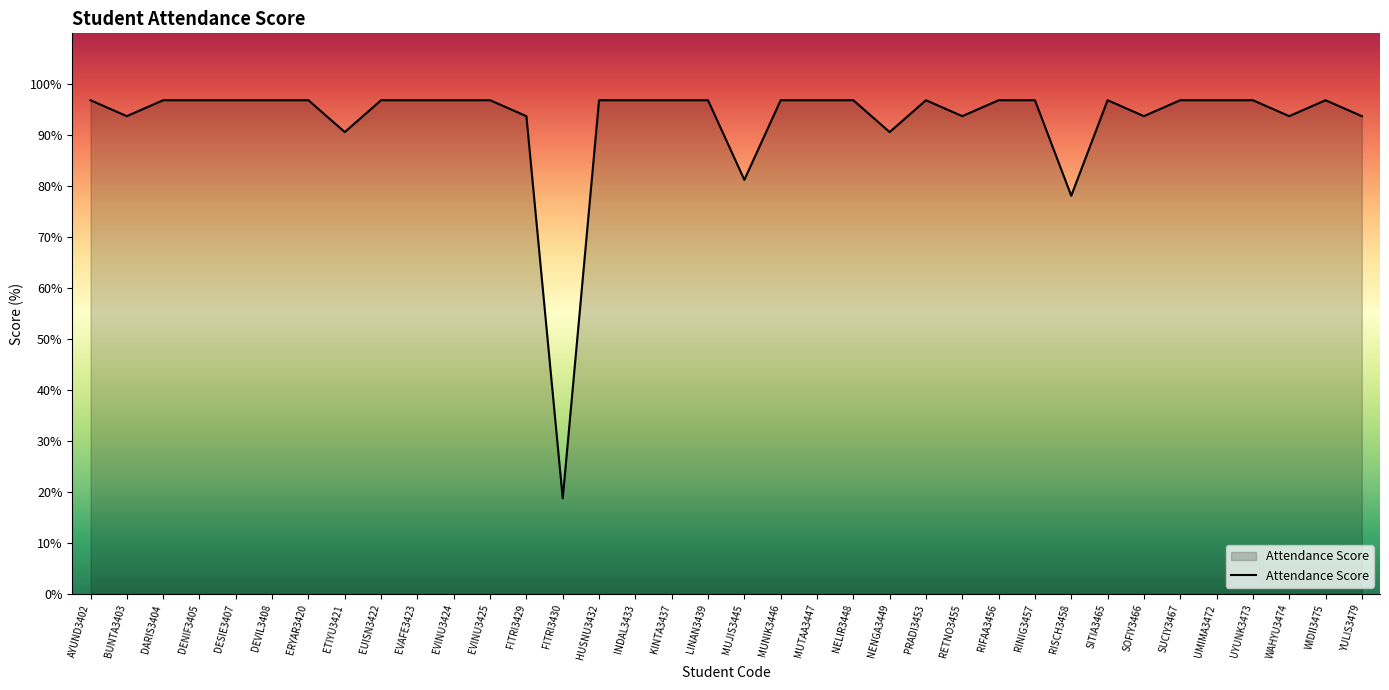

Is it true that the value at SUCIY3467 is 160.2?

False